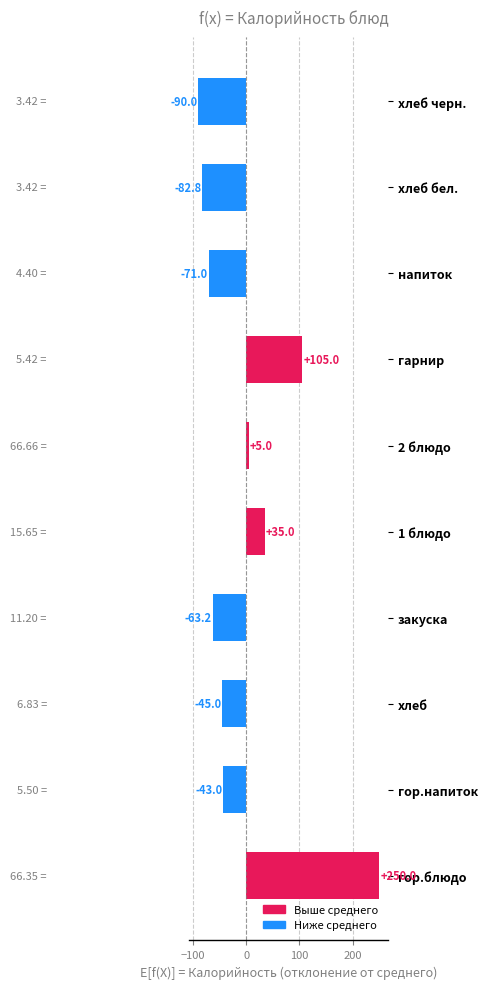

What is the difference between the maximum and minimum values?

340.0